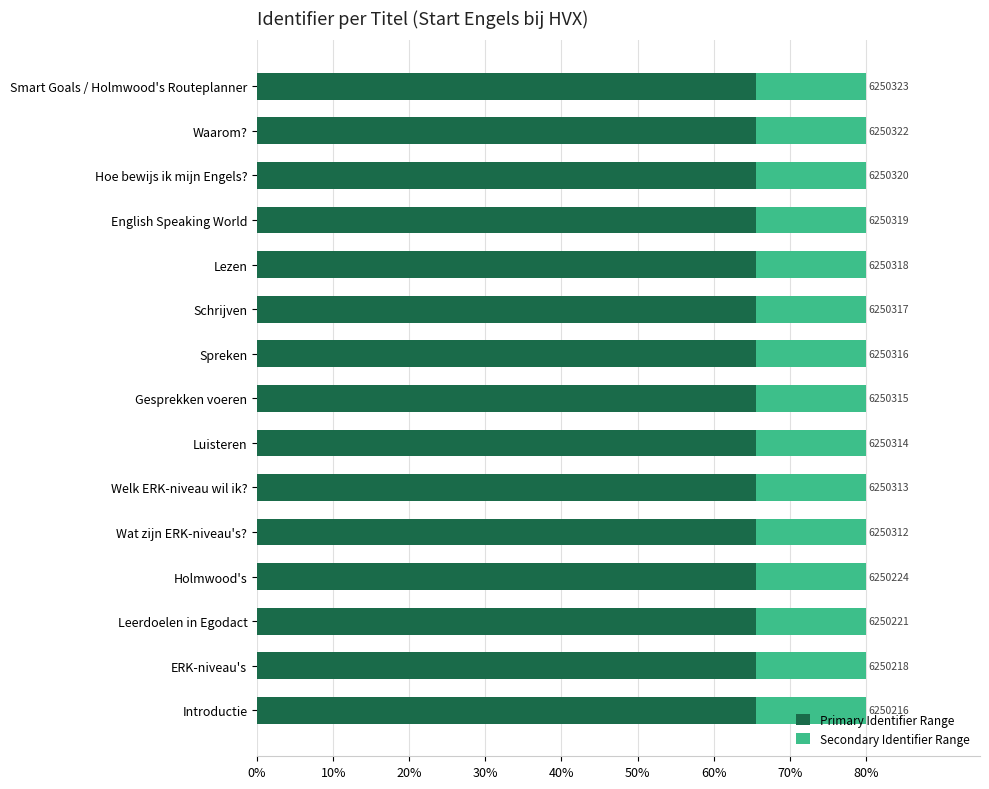

Which series has the widest spread of values?

Primary Identifier Range